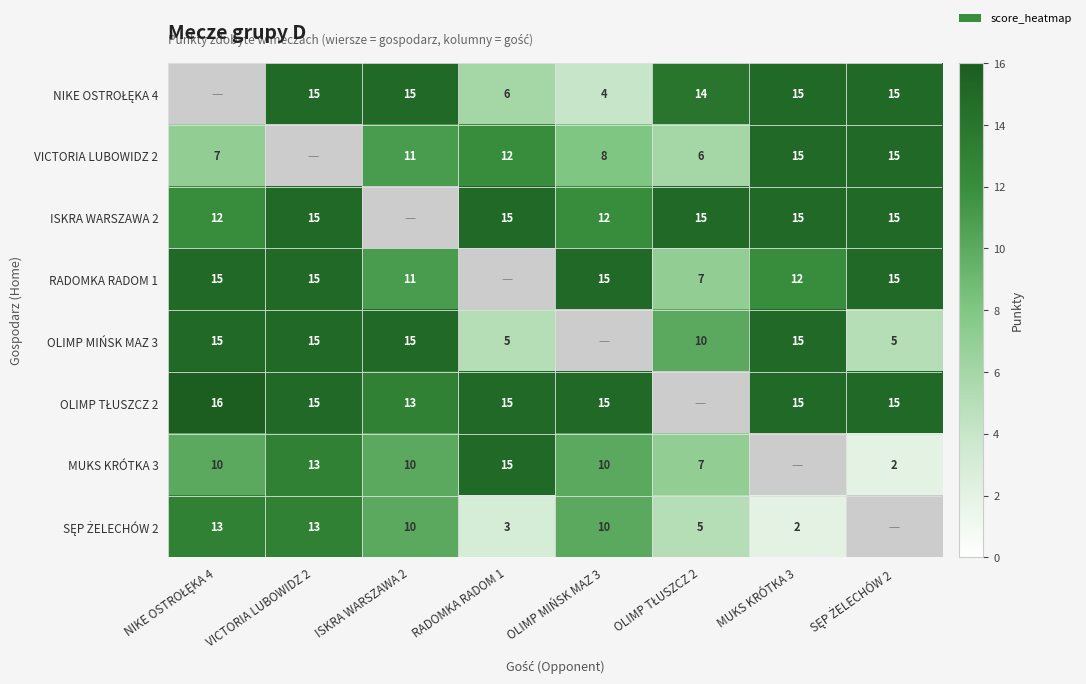

At which category does the chart reach its peak across all series?

NIKE OSTROŁĘKA 4